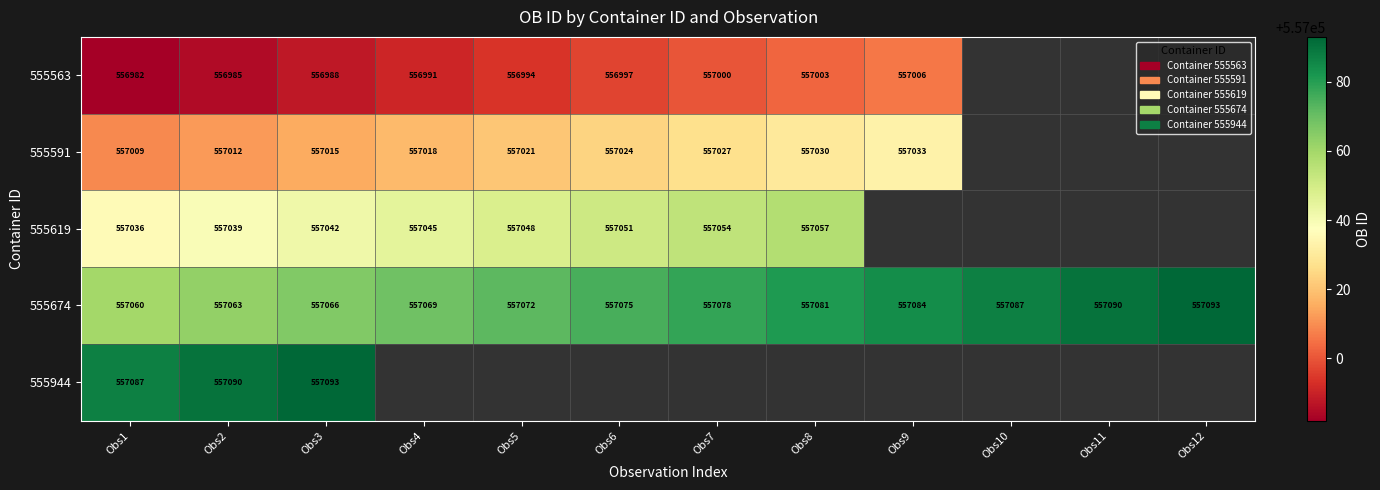

Is the value of 555563 at Obs2 greater than the value of 555591 at Obs6?

No